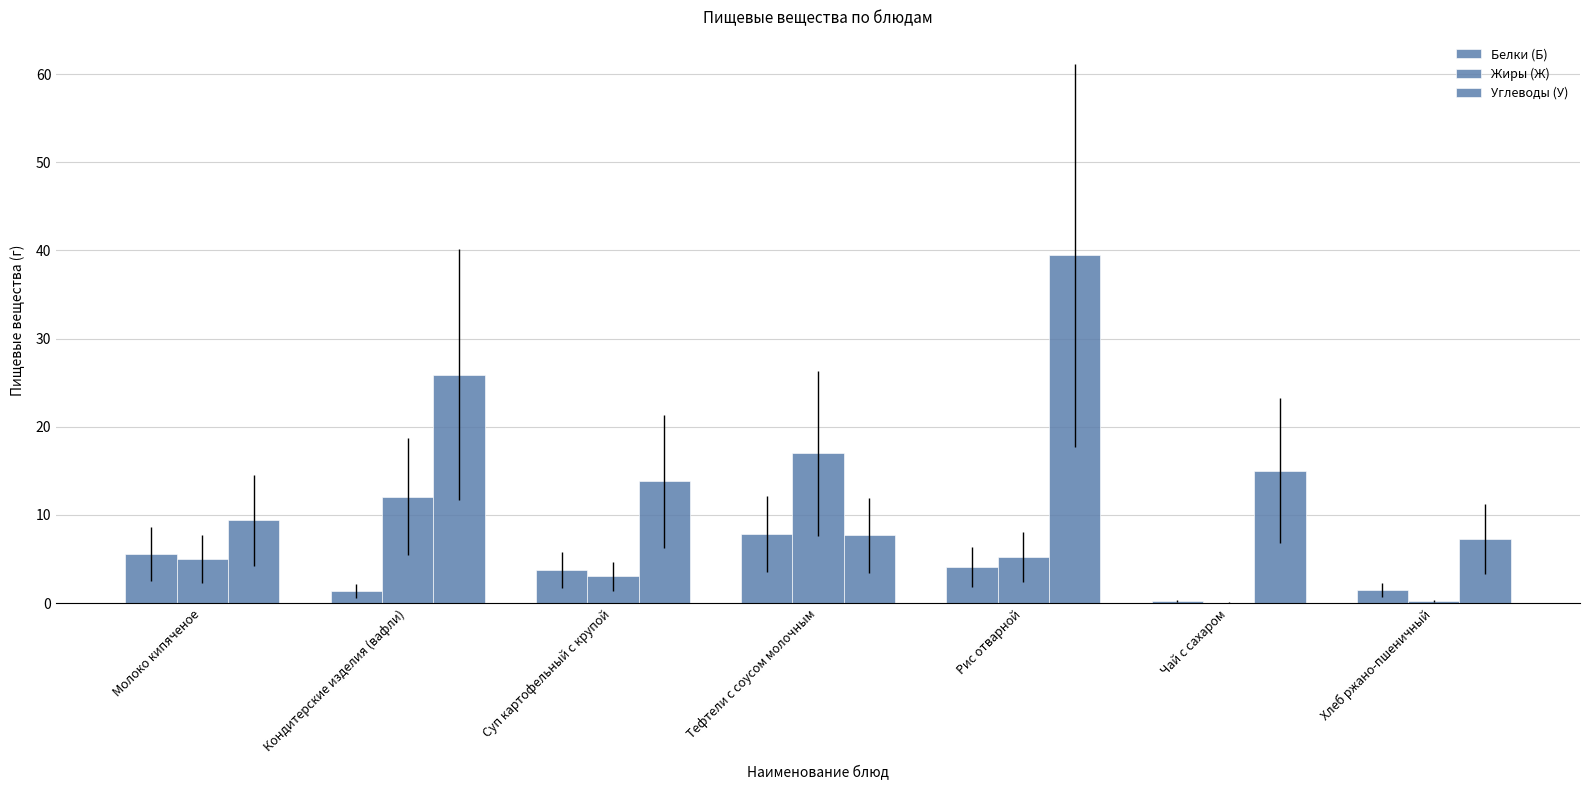

How many series are shown in this chart?

3